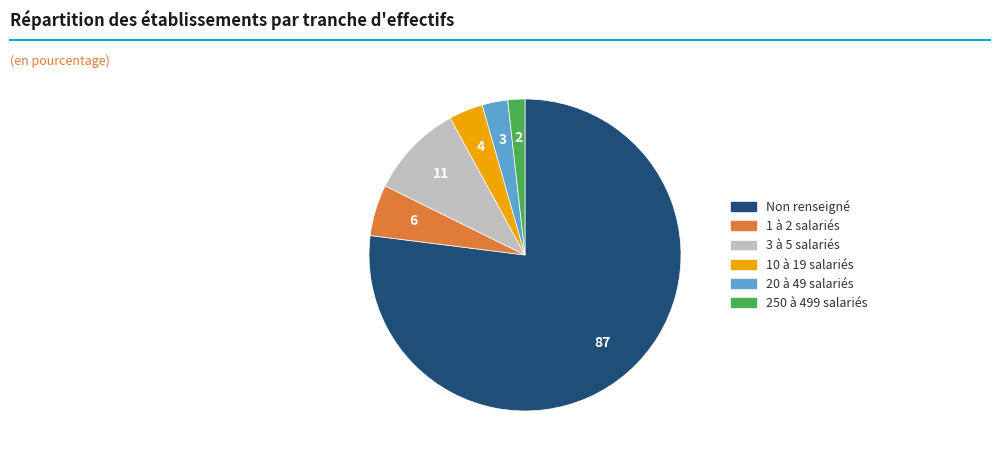

Is there any slice that represents more than half of the pie?

Yes